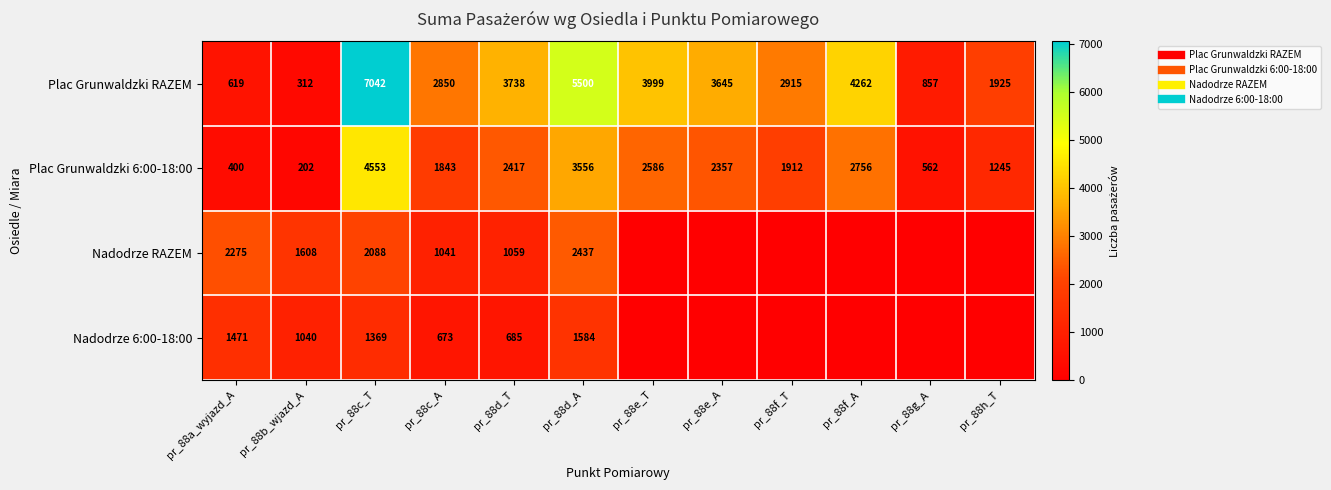

List the series in order of their peak value, highest first.

Plac Grunwaldzki RAZEM, Plac Grunwaldzki 6:00-18:00, Nadodrze RAZEM, Nadodrze 6:00-18:00